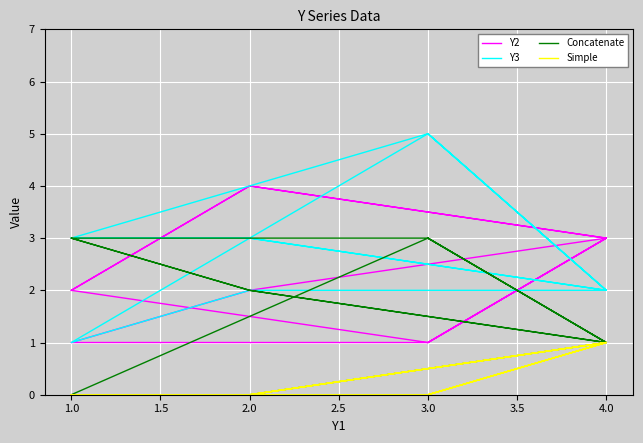

How many lines are shown in the chart?

4